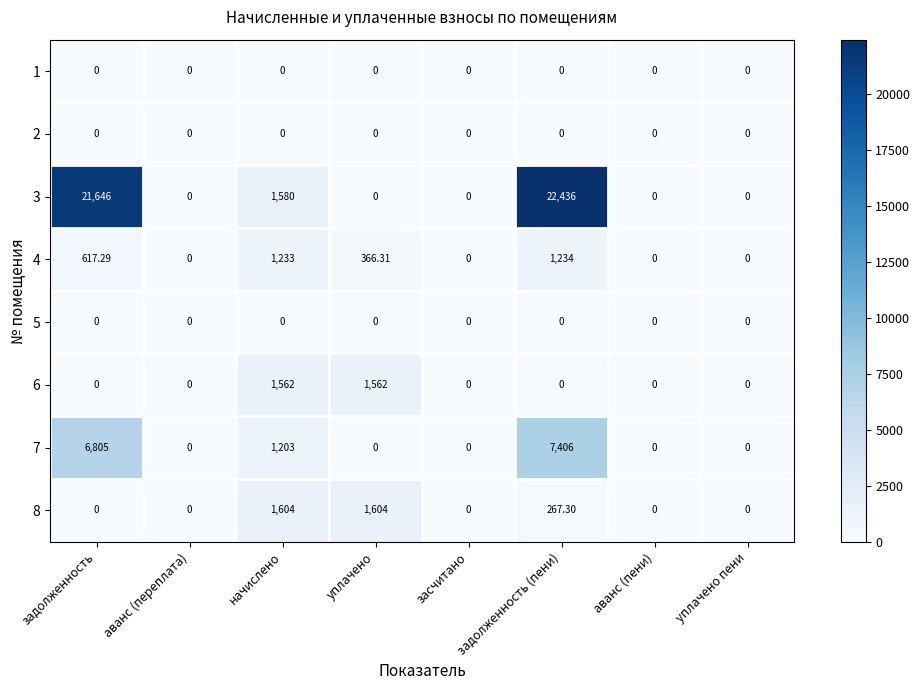

Which category has the highest value across all series?

задолженность (пени)